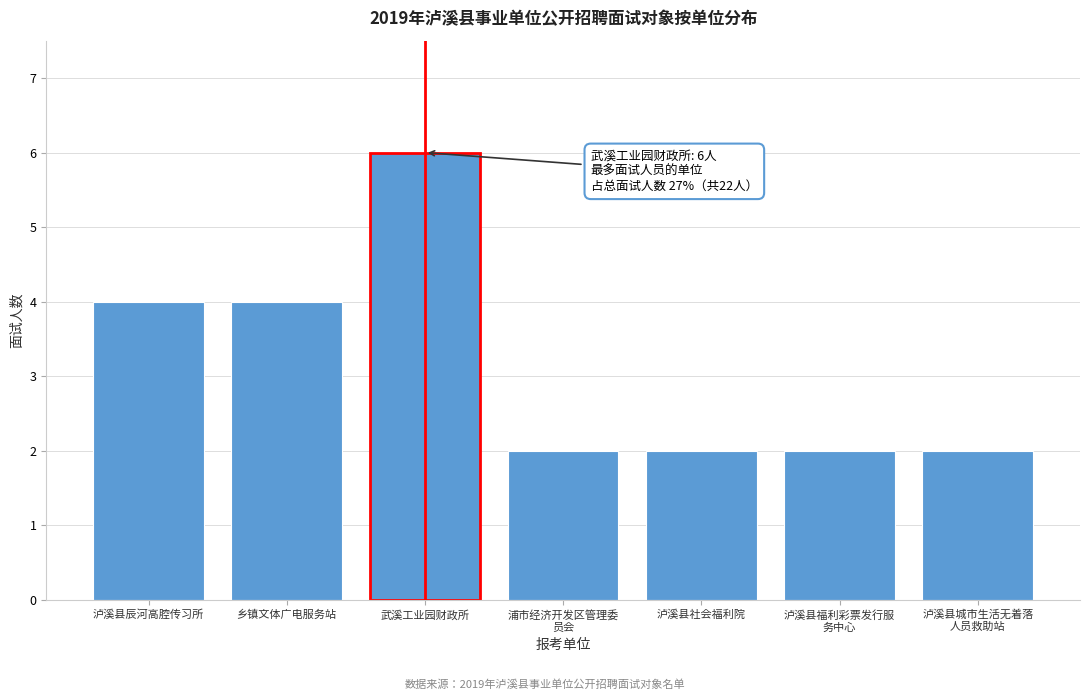

Reading left to right, transcribe all the data shown in this chart.

4	4	6	2	2	2	2